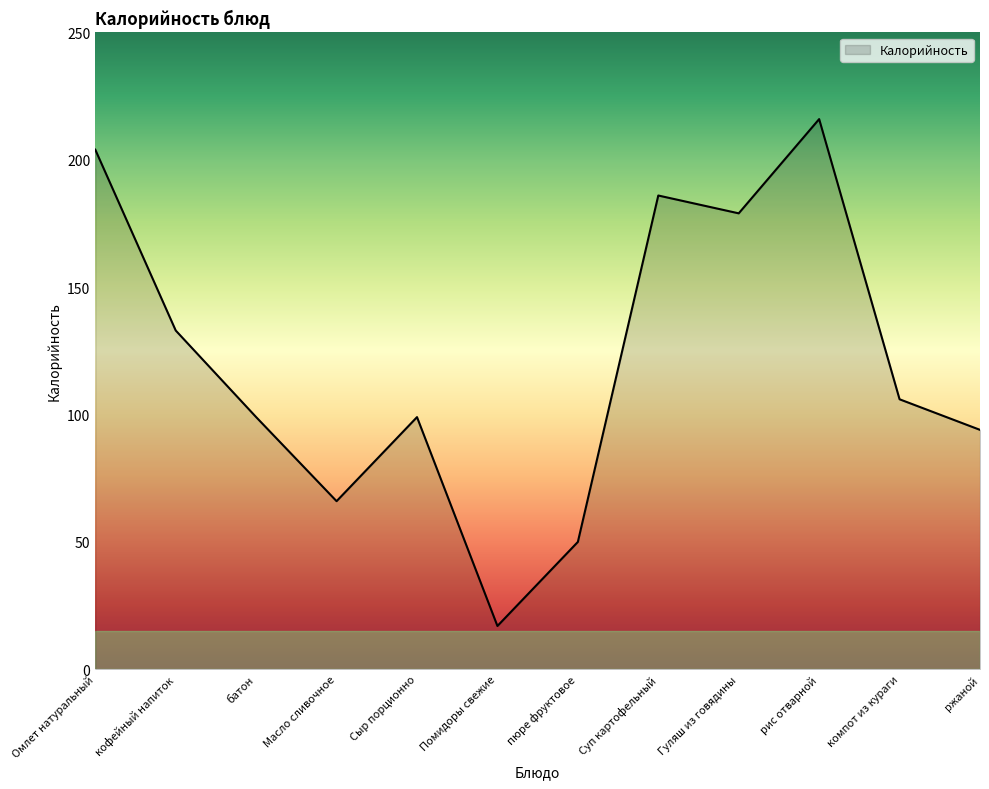

What position from the right is кофейный напиток?

11